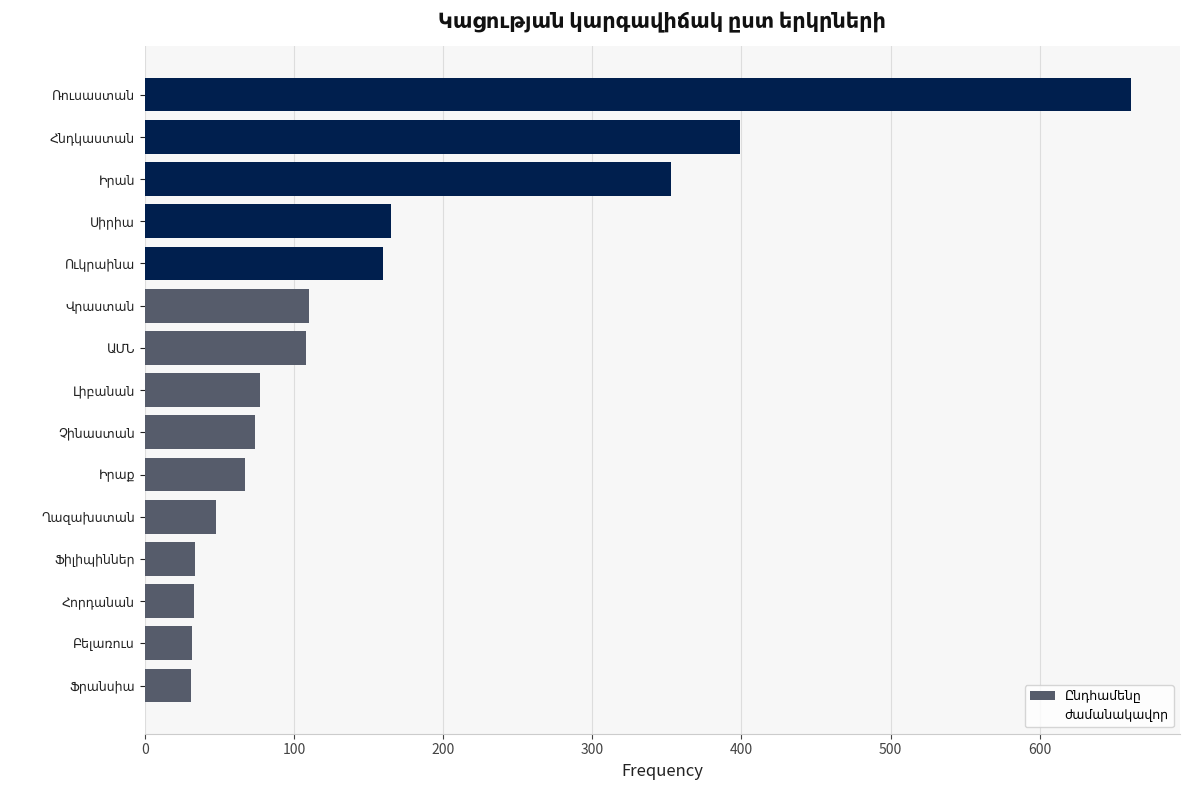

How many bars are there in total?

15